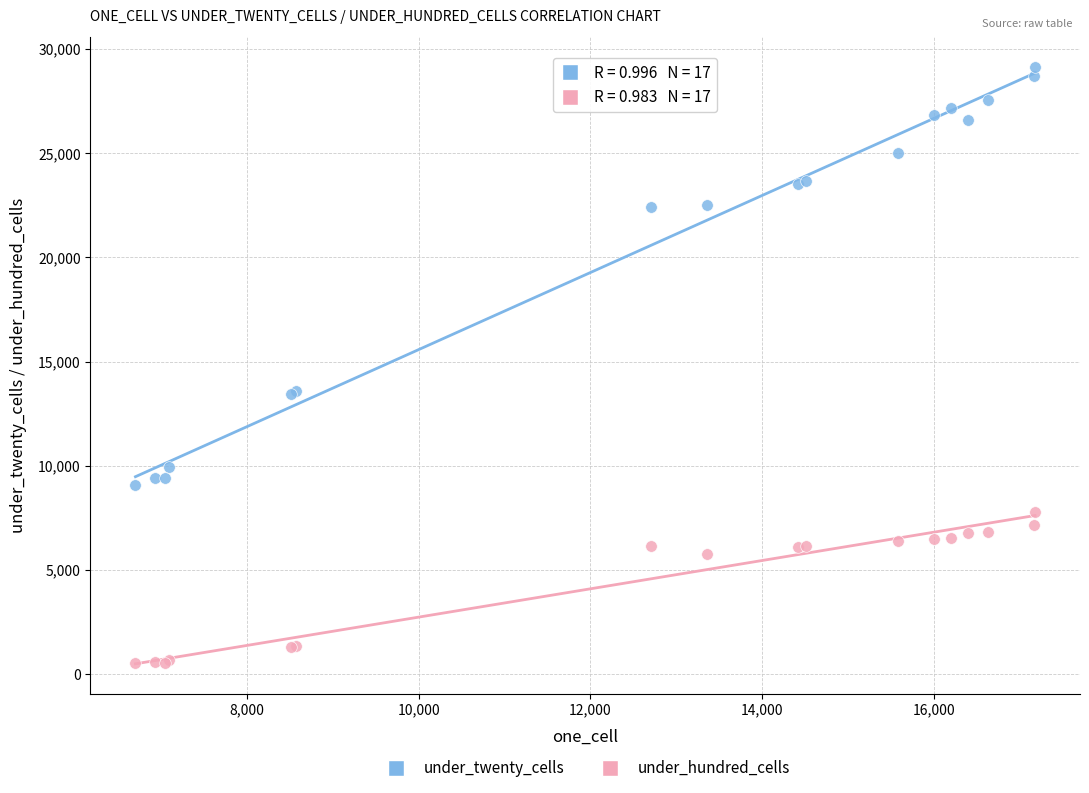

What are all the series names shown in the legend?

under_twenty_cells, under_hundred_cells